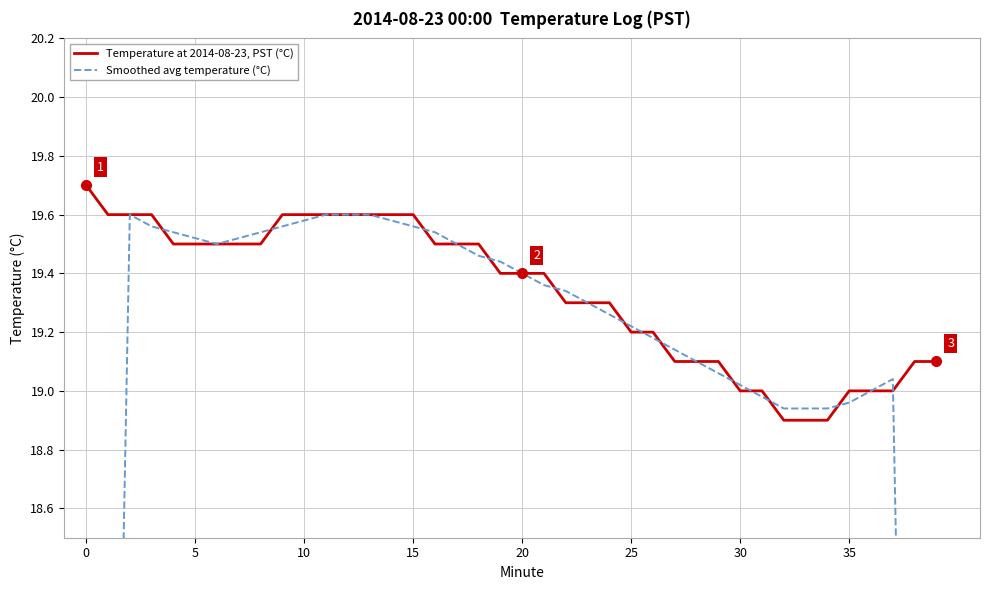

Count the number of data series in this chart.

2